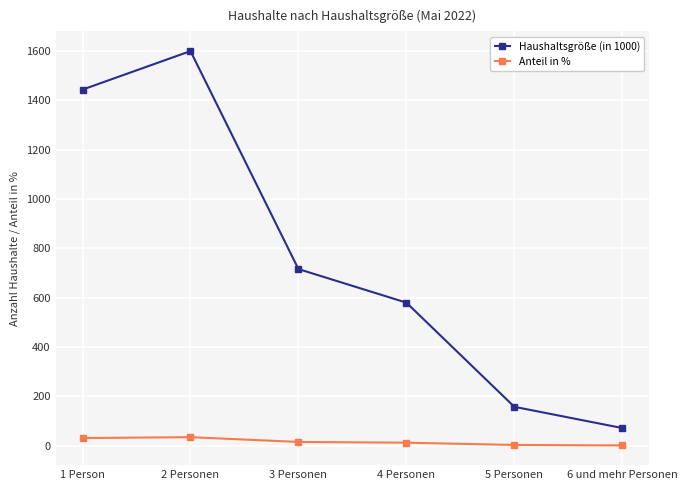

How many interior local peaks does the Haushaltsgröße (in 1000) series have?

1